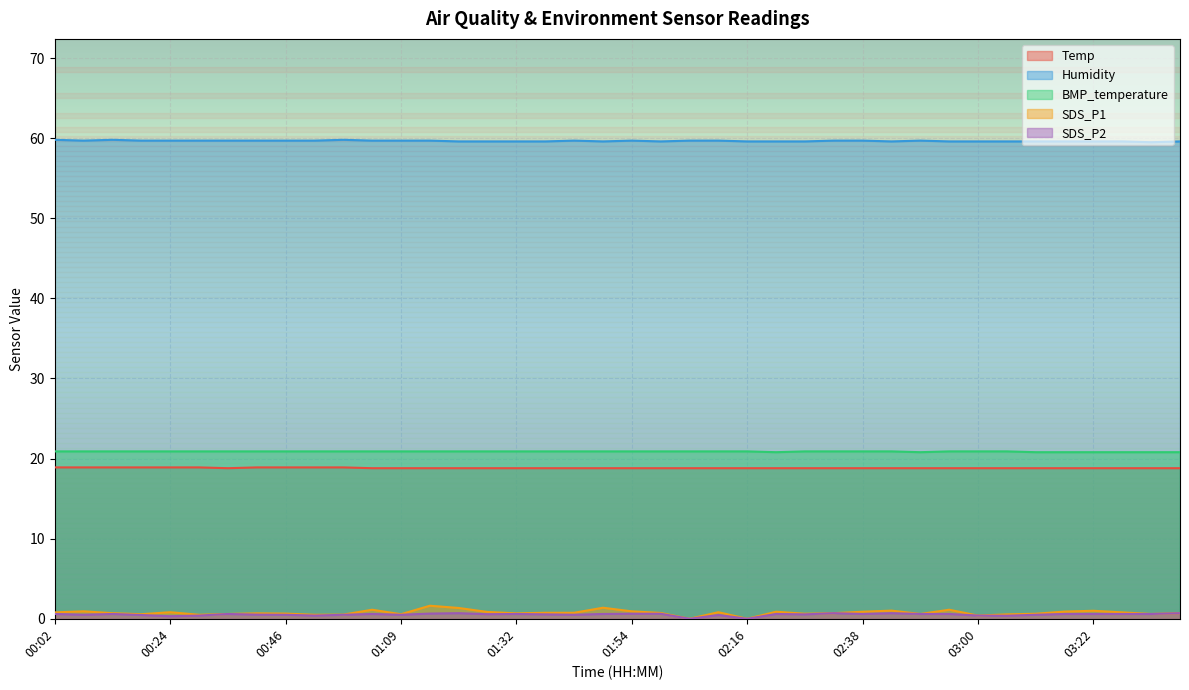

True or false: Temp and SDS_P2 intersect in this chart.

False